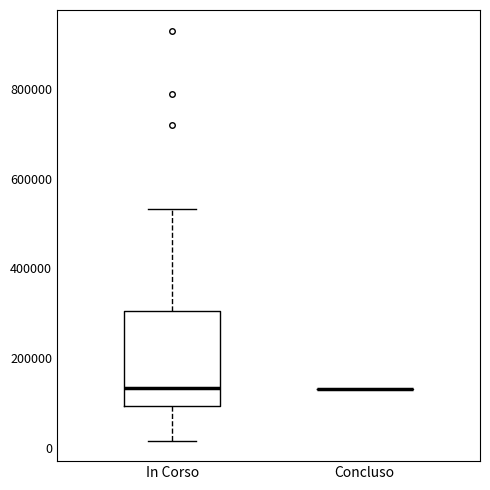

Reading left to right, read every box against the y-axis: the position of its median line, the range the box covers, and the ends of its whiskers. The values are not printed on the chart, so give them approximately, as read against the axis.

In Corso: median 140000, box 100000 to 300000, whiskers 20000 to 540000
Concluso: box collapsed to a line at 140000, whiskers 140000 to 140000